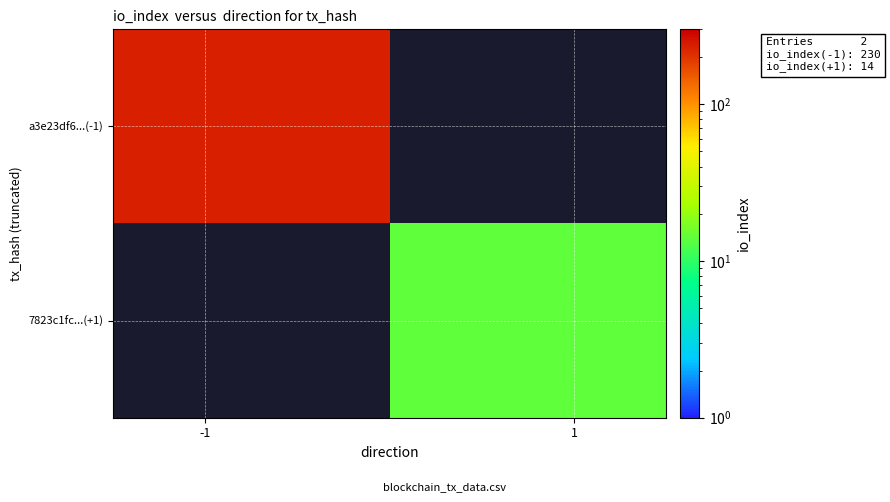

Rank the series by their maximum value, from highest to lowest.

a3e23df6...(-1), 7823c1fc...(+1)